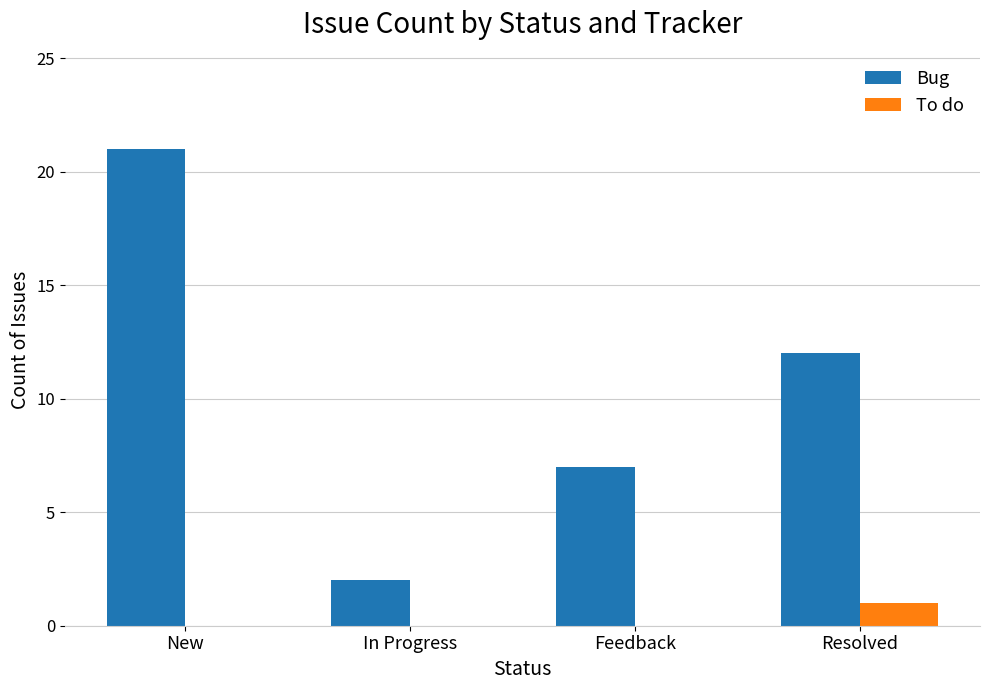

Between New and In Progress, which series saw the biggest shift?

Bug